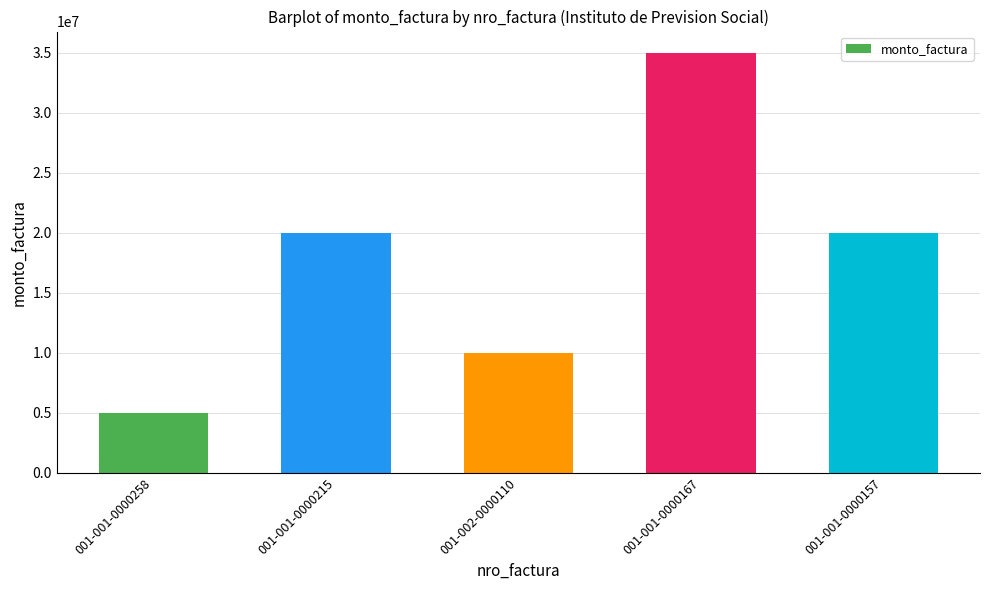

What value does the data have at 001-001-0000258?

5000000